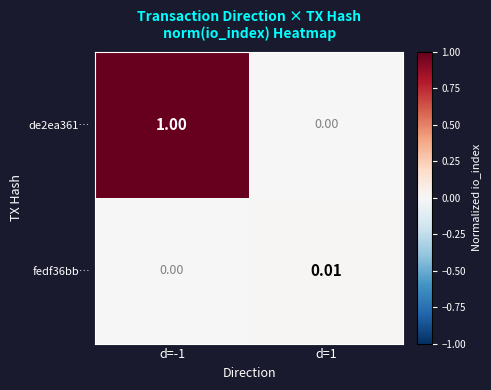

Reading left to right, list all the values displayed in this chart.

de2ea361…: d=-1=1.0	d=1=0.0
fedf36bb…: d=-1=0.0	d=1=0.0